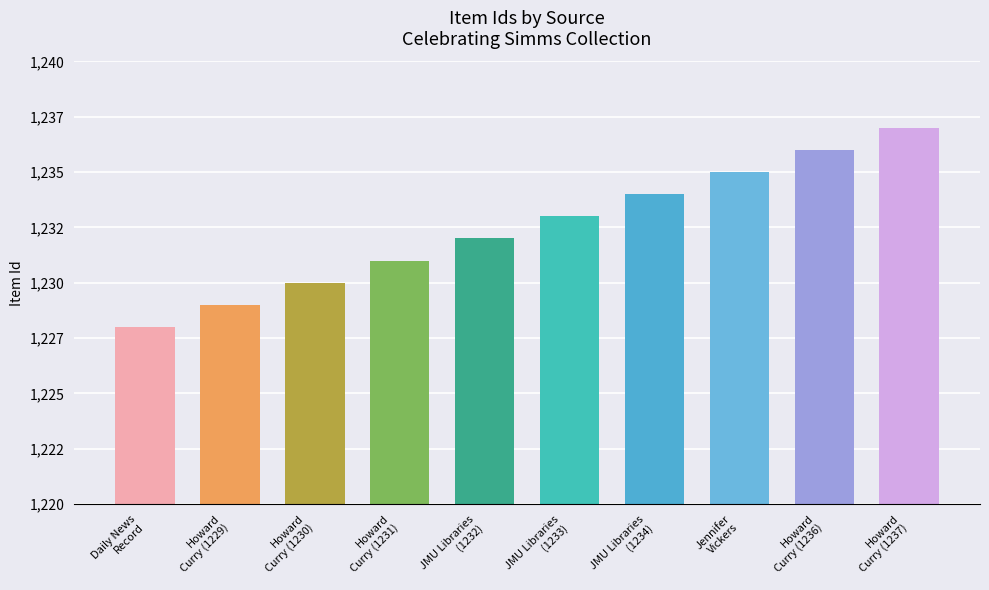

What is the smallest value displayed?

1228